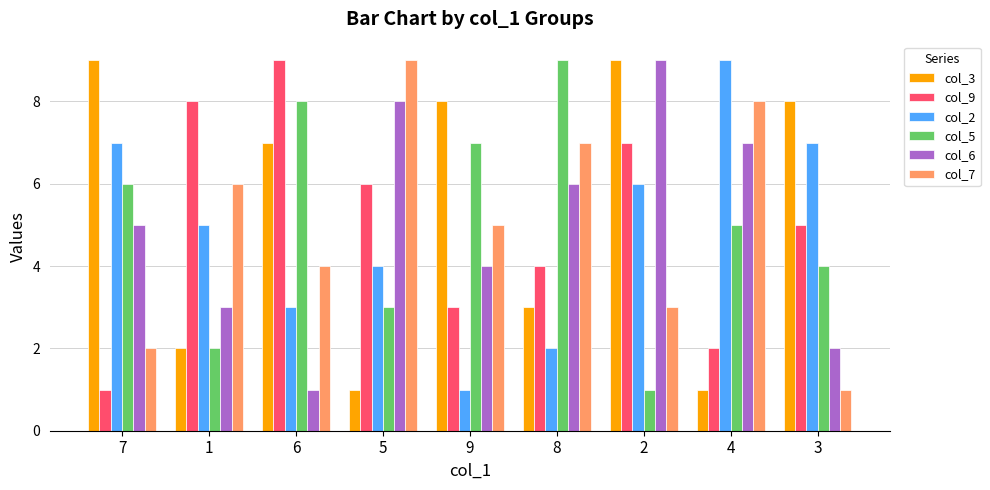

At how many categories does at least one series exceed 7?

9